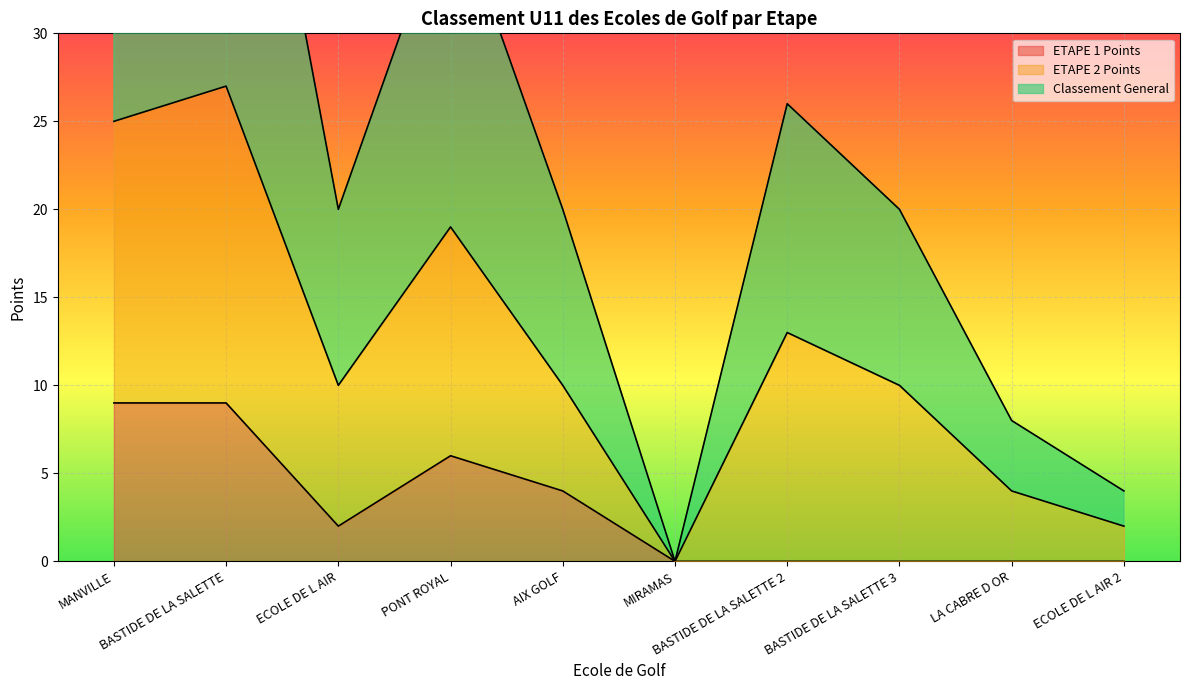

The ETAPE 1 Points series shows 5 at MIRAMAS. True or false?

False